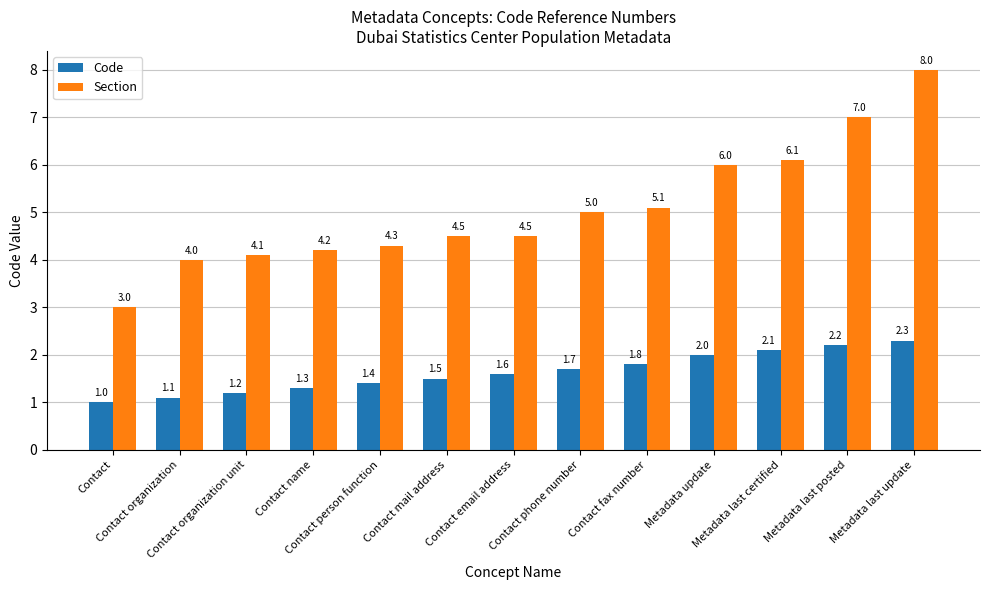

What is the maximum value for Section?

8.0